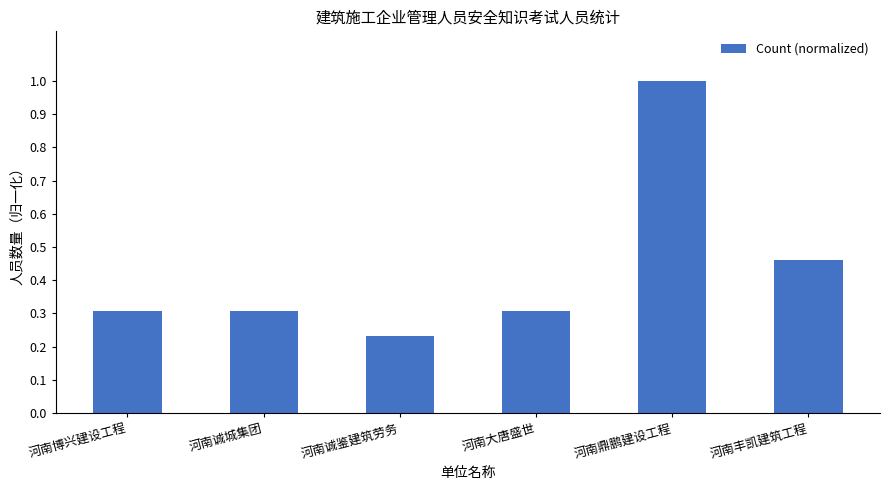

Where is the data nearest to the value 0?

河南诚鉴建筑劳务